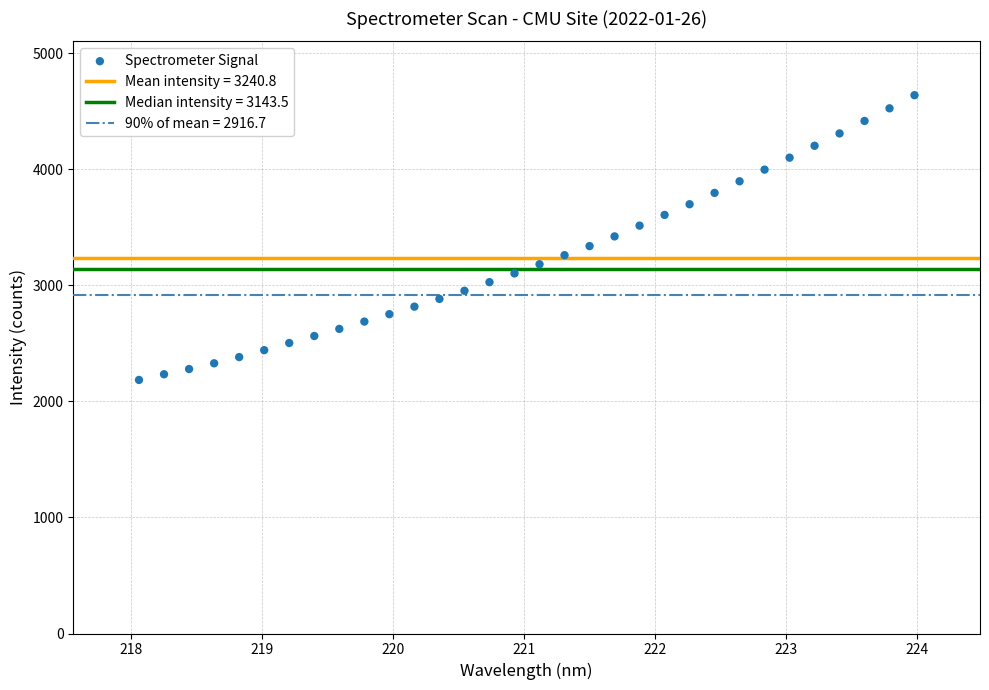

What is the range of Y values (max minus min)?

2454.6